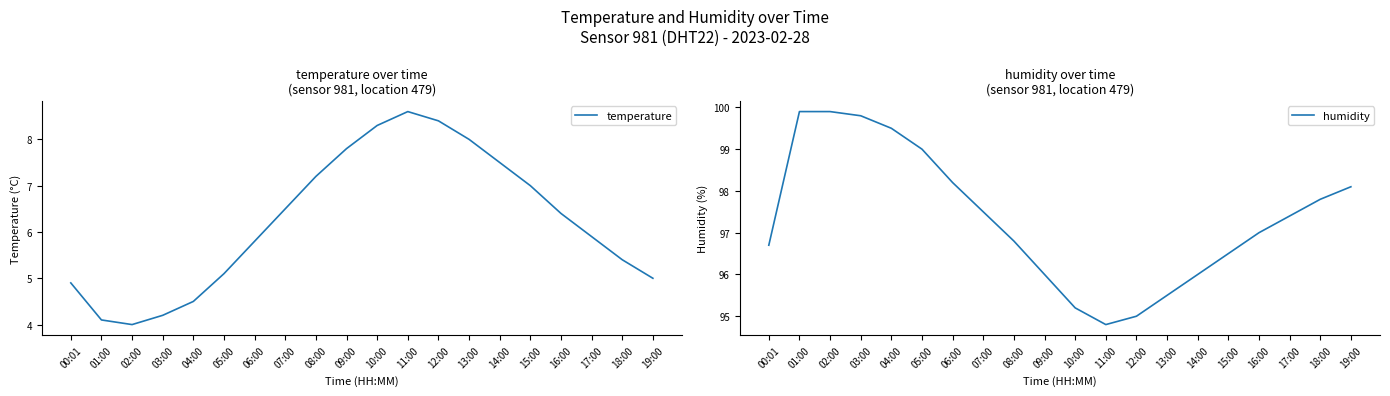

What is the greatest value displayed?

99.9